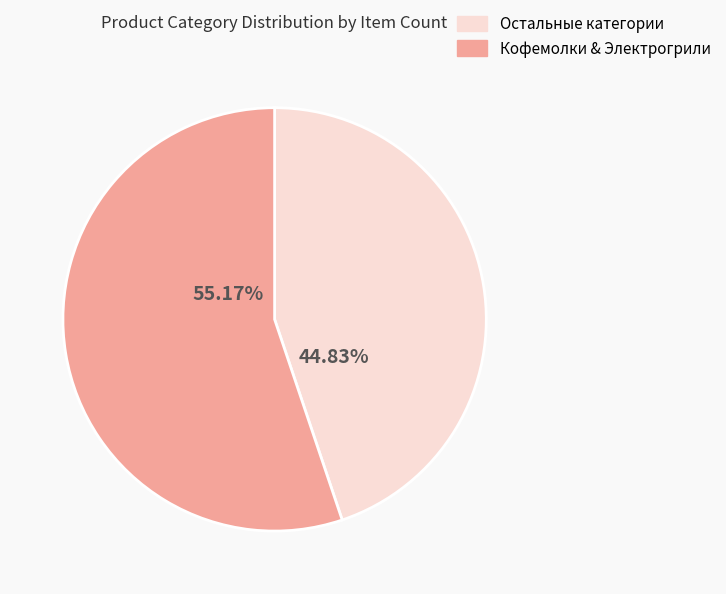

Combined, do Остальные категории and Кофемолки & Электрогрили account for over 50%?

Yes